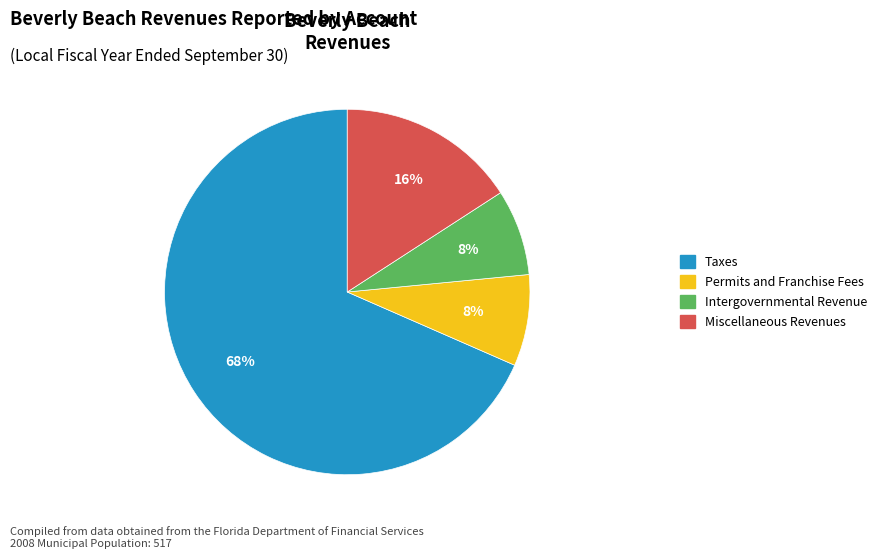

Is the sum of Permits and Franchise Fees and Intergovernmental Revenue greater than half?

No